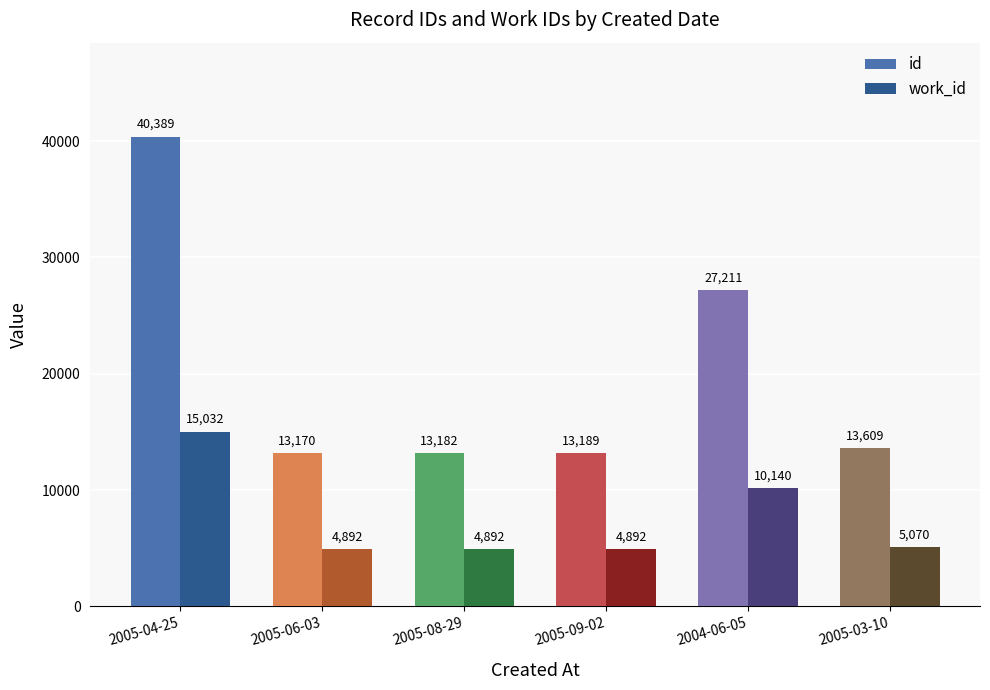

What is the maximum value for id?

40389